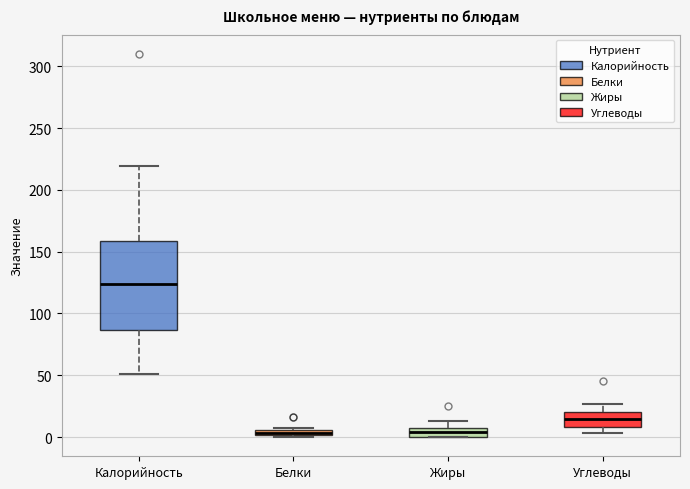

Where is the upper edge of the box for Белки on the y-axis? The values are not printed on the chart, so give them approximately, as read against the axis.

5